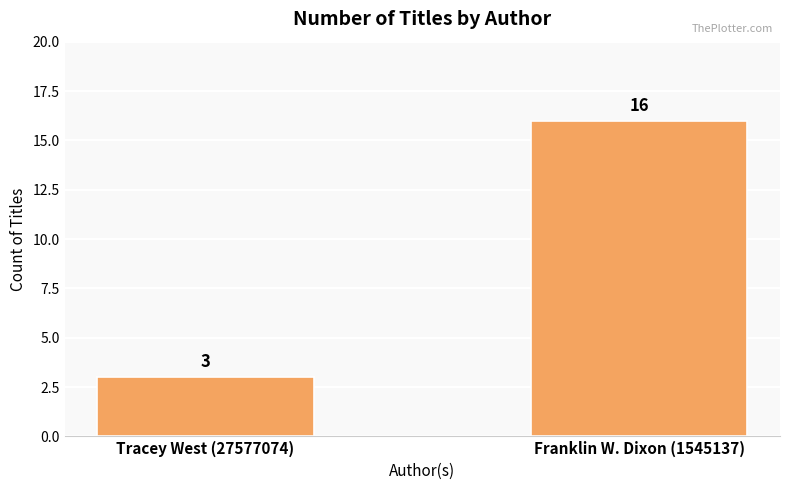

What is the sum of all values?

19